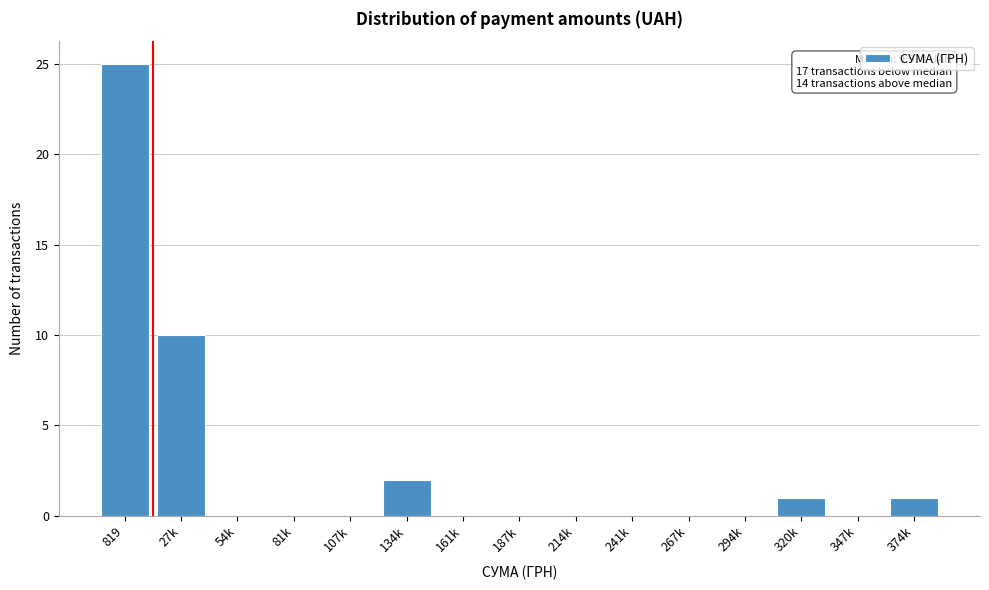

Reading left to right, what are all the values shown in this chart?

819=25	27k=10	54k=0	81k=0	107k=0	134k=2	161k=0	187k=0	214k=0	241k=0	267k=0	294k=0	320k=1	347k=0	374k=1